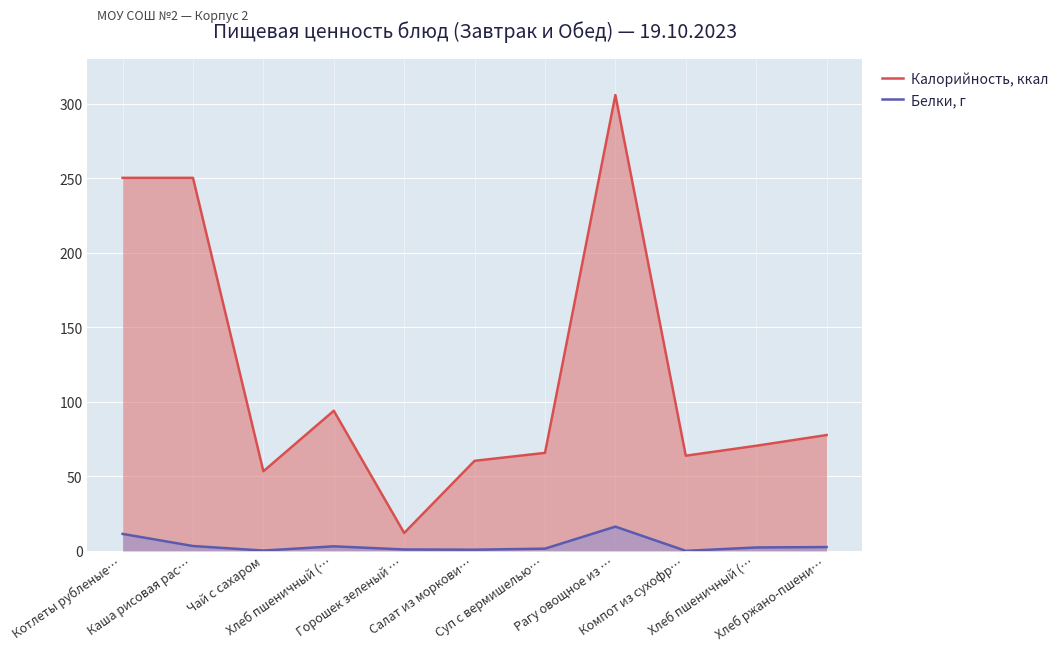

The value of Калорийность, ккал at Суп с вермишелью… is 33.6. True or false?

False